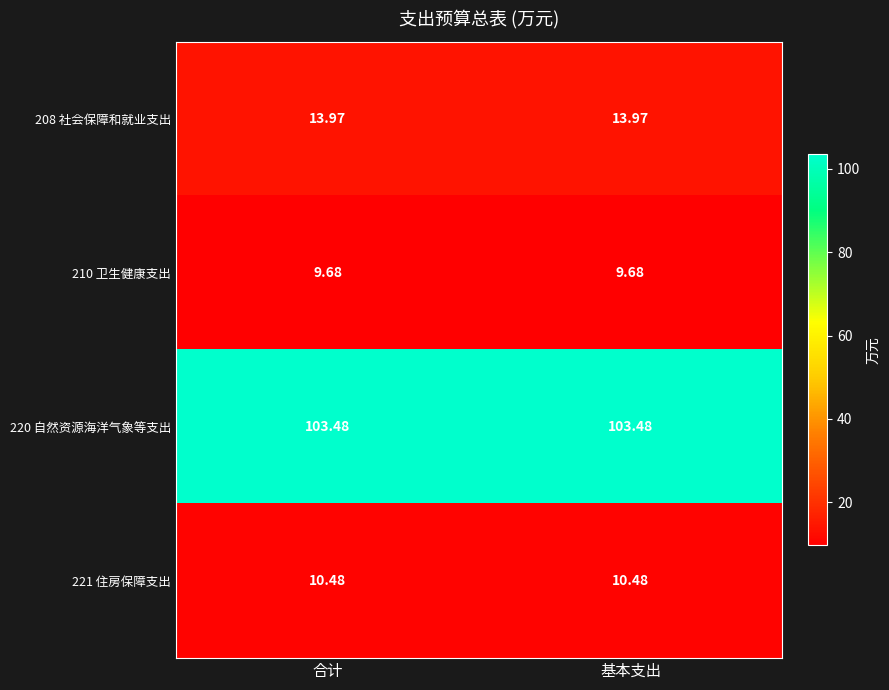

Is the value of 221 住房保障支出 at 合计 greater than the value of 210 卫生健康支出 at 基本支出?

Yes